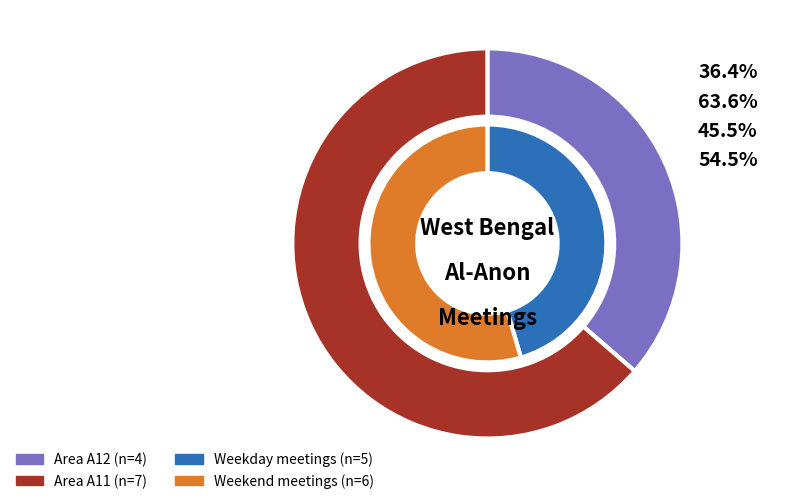

True or false: A11 accounts for 51% of the total.

False